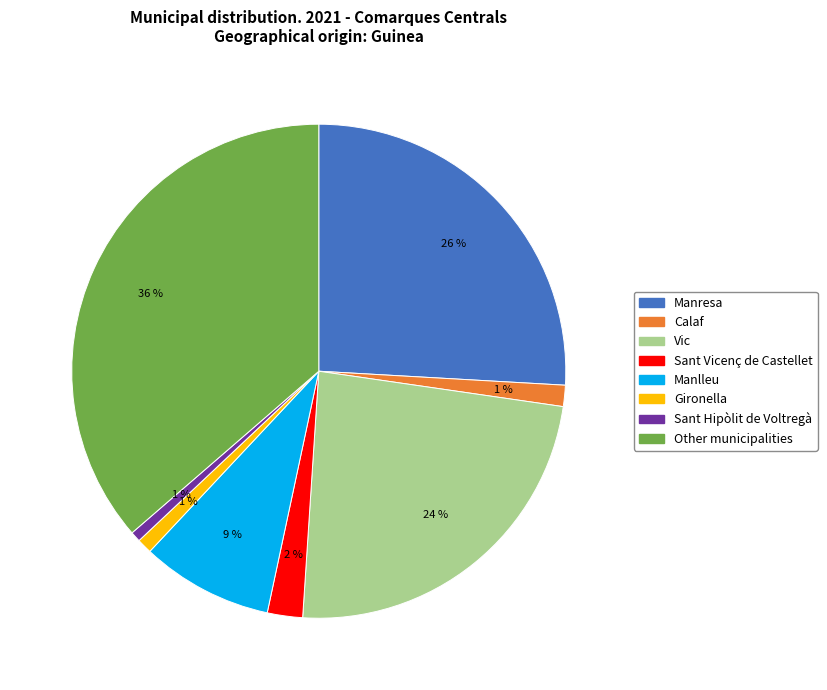

To the nearest percent, what percentage of the pie is Gironella?

1%